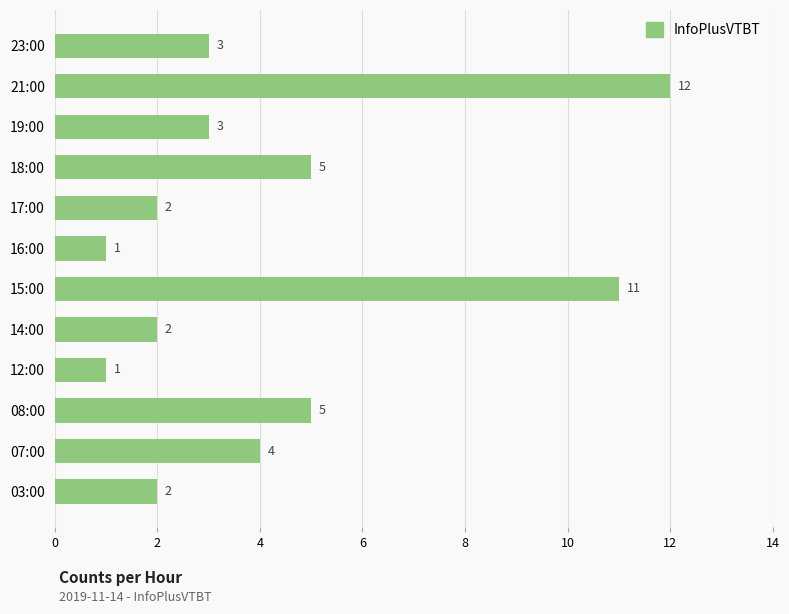

Is it true that the value at 17:00 is 2?

True